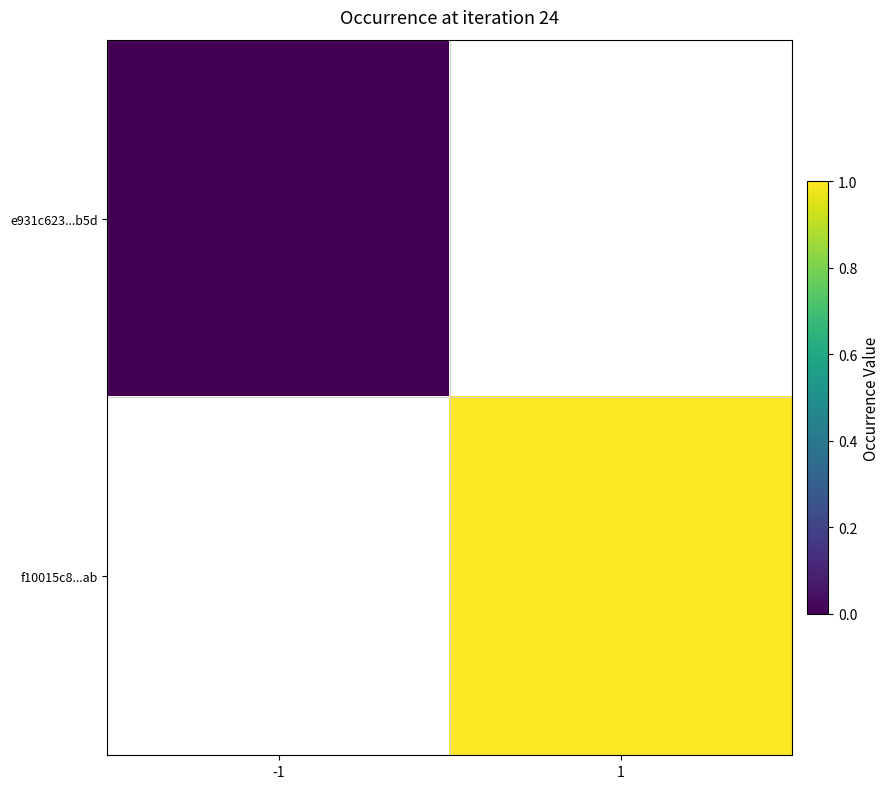

Rank the categories by e931c623...b5d value from highest to lowest.

-1, 1